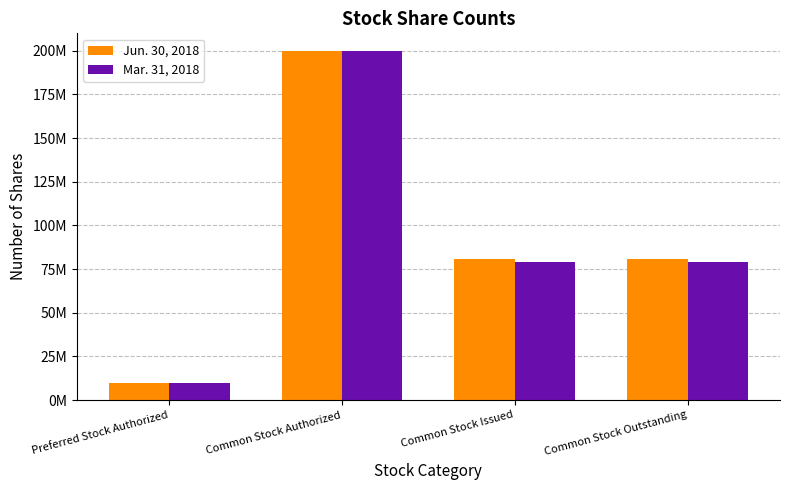

List the series in order of their overall mean, highest first.

Jun. 30, 2018, Mar. 31, 2018